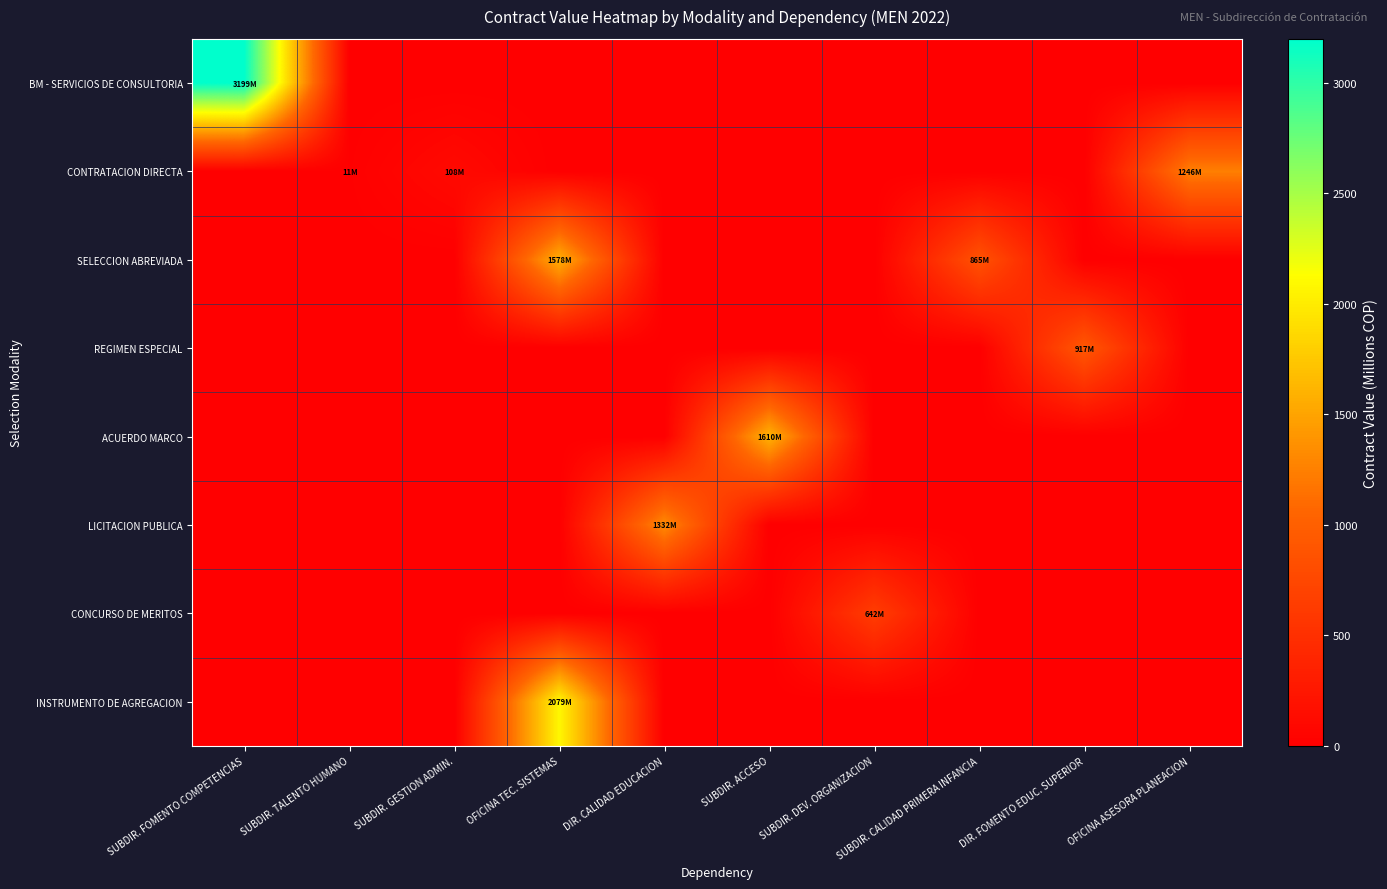

What is the spread (max minus min) of values at SUBDIR. DEV. ORGANIZACION?

642.1